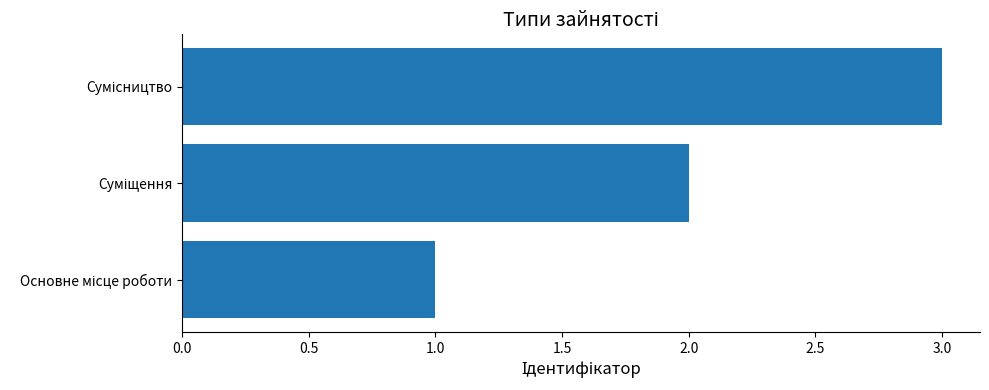

What is the sum of all values?

6